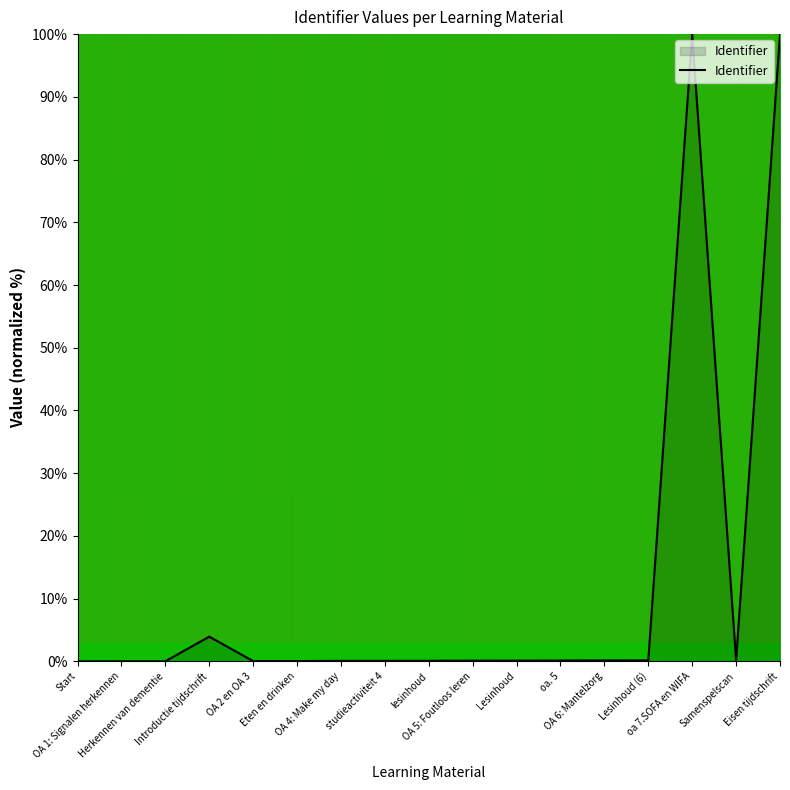

What is the maximum value shown in the chart?

100.0